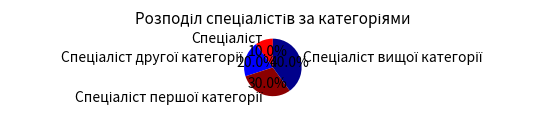

To the nearest percent, what is the difference between the largest and smallest slice percentages?

30%